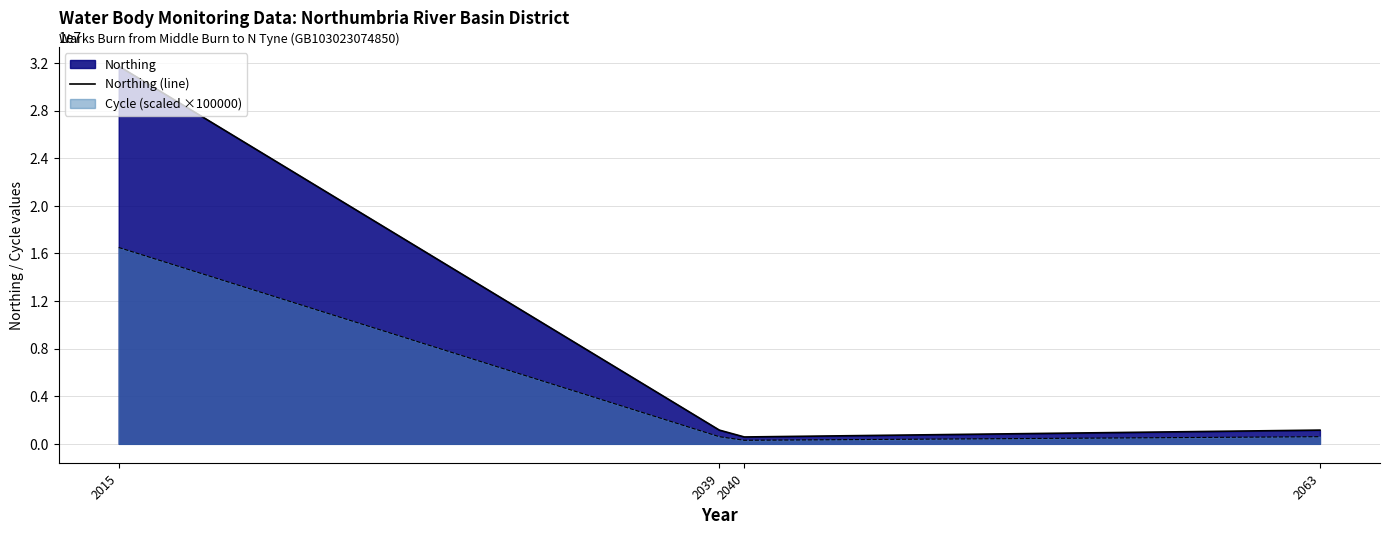

Rank the categories by value from lowest to highest.

2040, 2039, 2063, 2015